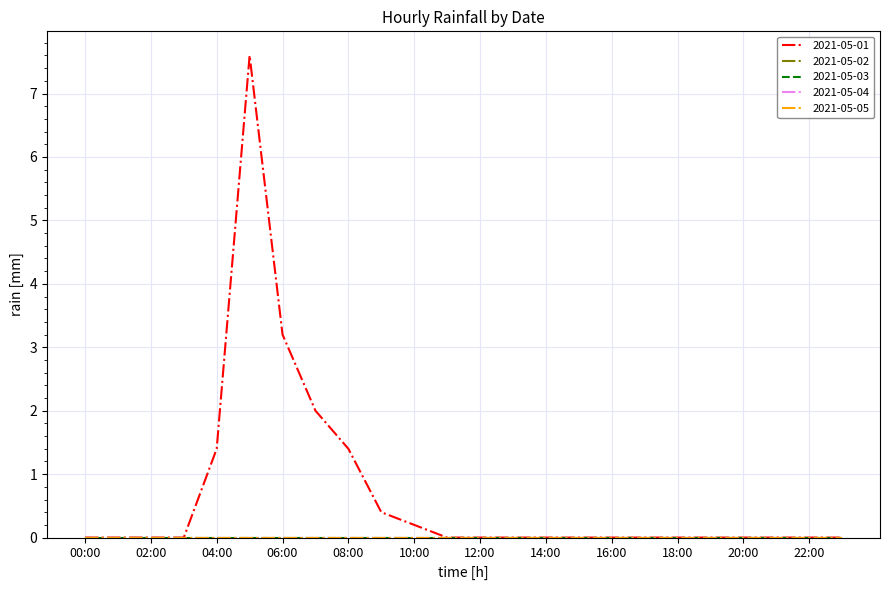

True or false: 2021-05-01 and 2021-05-04 cross at least once.

False